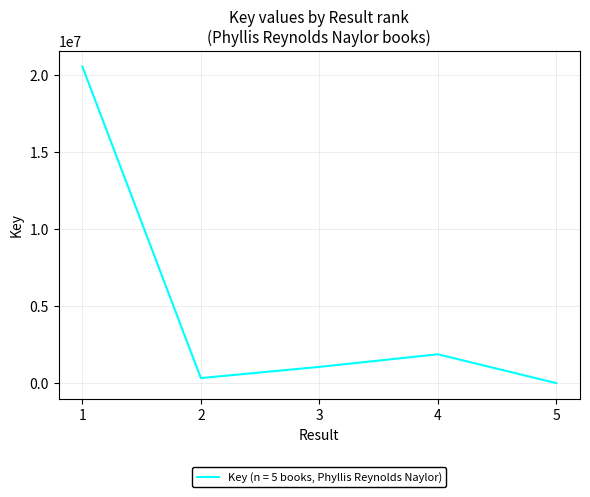

How many interior local peaks (higher than both neighbors) does the data have?

1